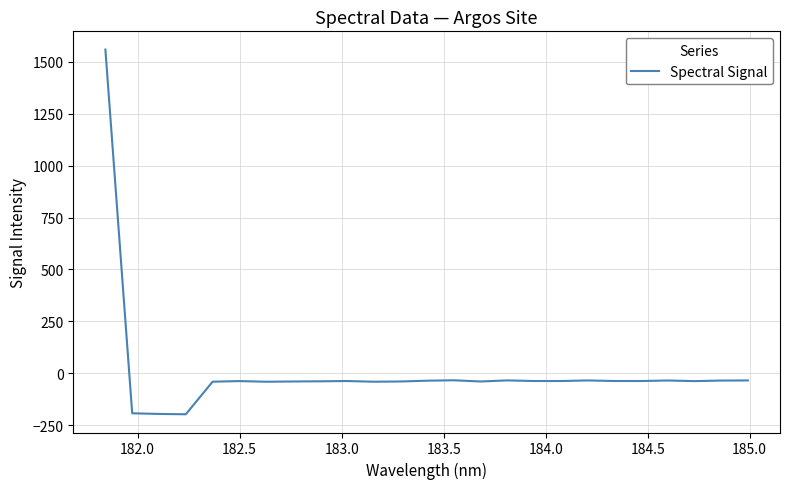

What is the difference between the maximum and minimum values?

1755.7